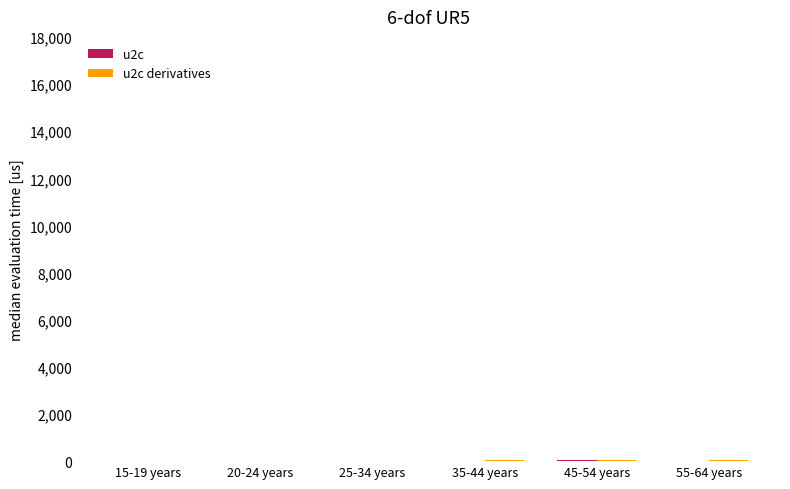

Does the chart contain stacked bars?

No